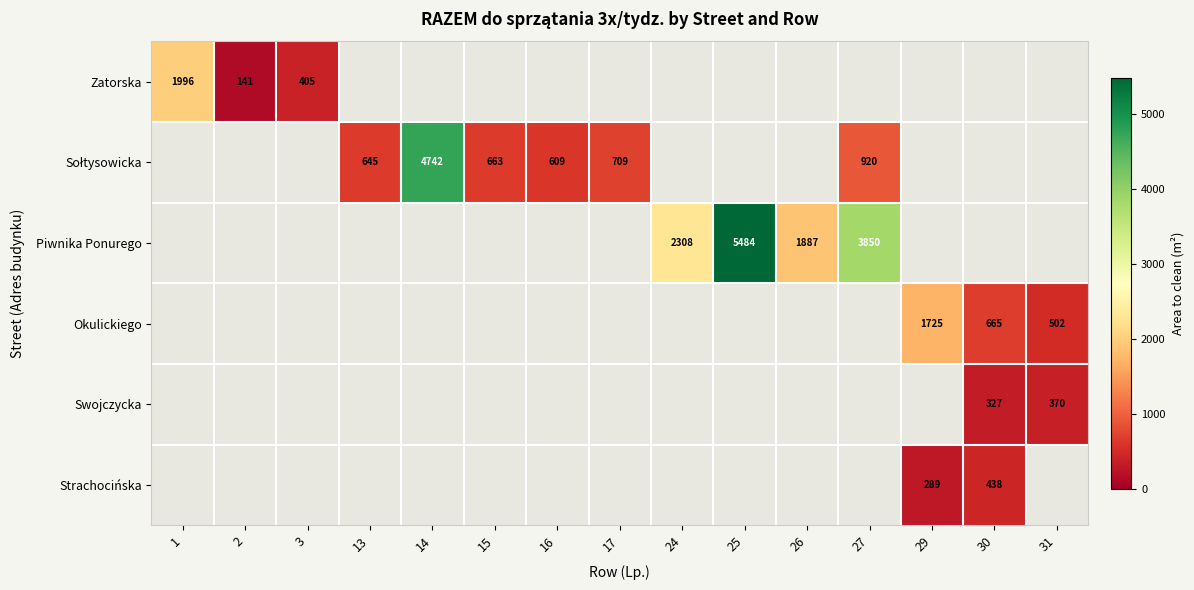

At how many categories does at least one series exceed 911?

7